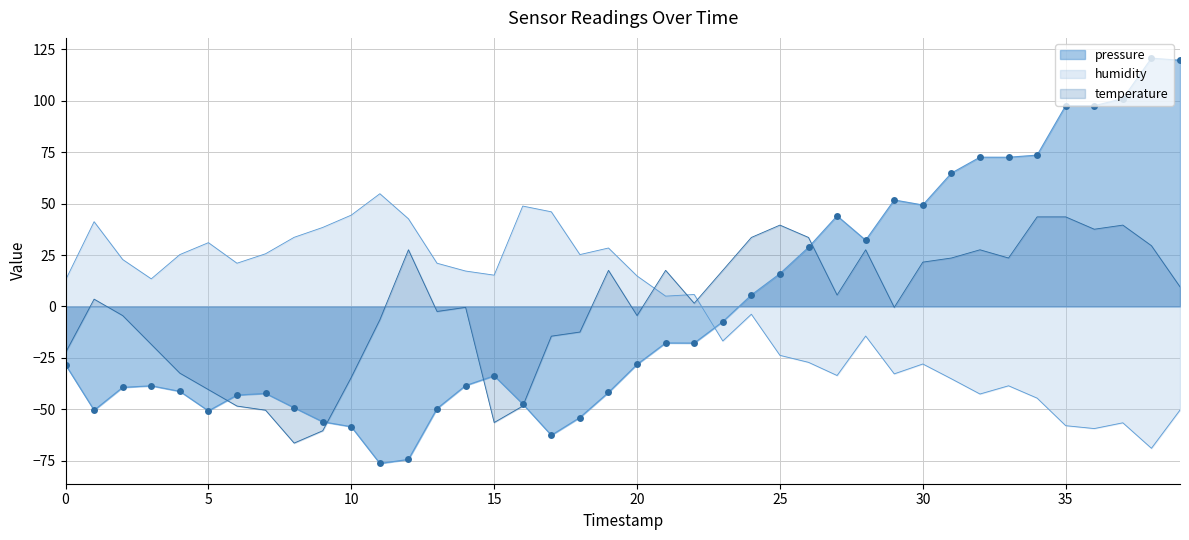

What is the difference between the highest and lowest values at 2023-04-26T00:20:23?

100.1